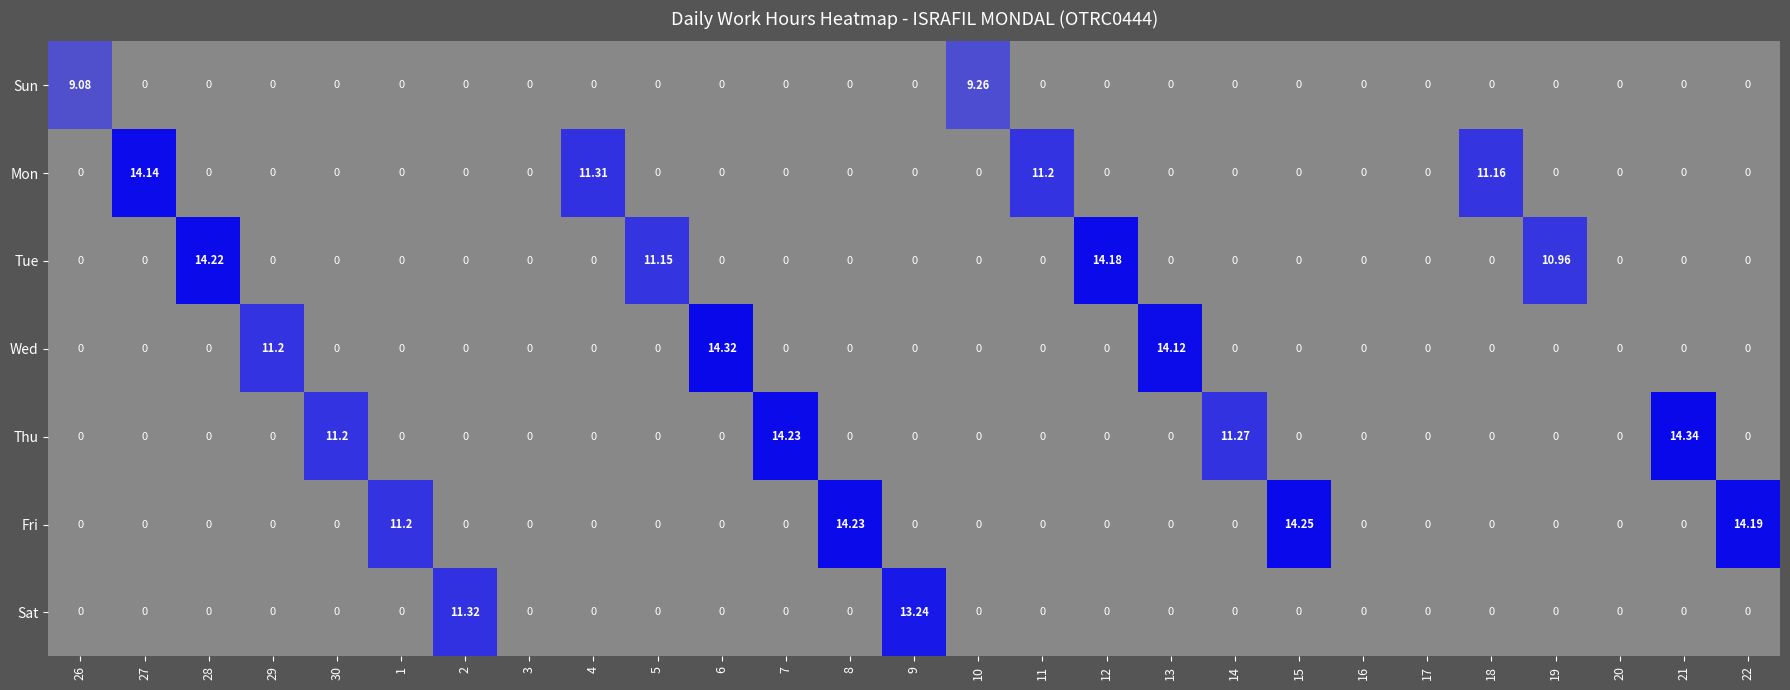

At which category is the sum across all series the highest?

21